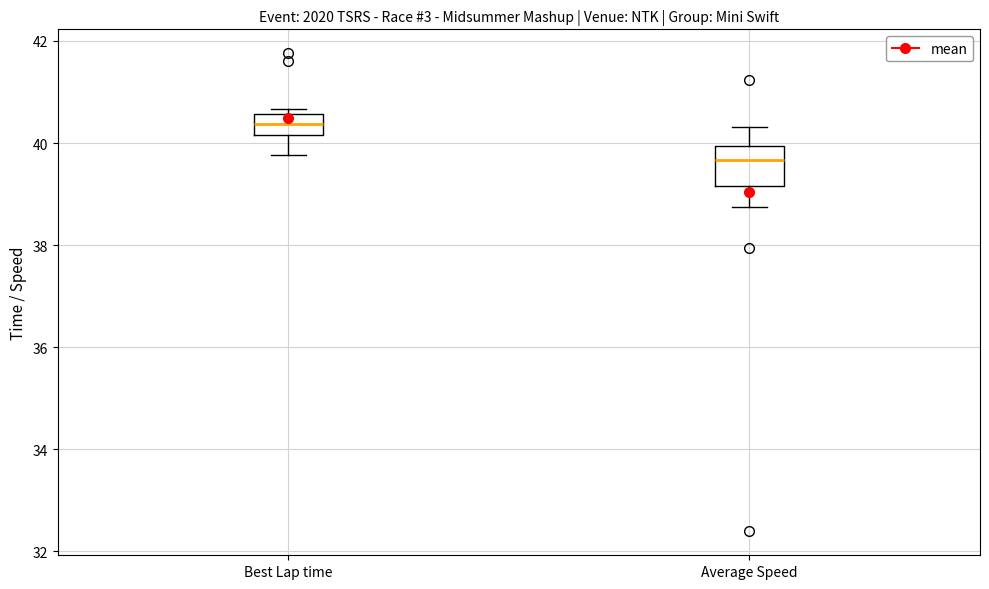

Reading left to right, read every box against the y-axis: the position of its median line, the range the box covers, and the ends of its whiskers. The values are not printed on the chart, so give them approximately, as read against the axis.

Best Lap time: median 40.4, box 40.2 to 40.6, whiskers 39.8 to 40.6 (just above the box's upper edge)
Average Speed: median 39.6, box 39.2 to 40.0, whiskers 38.8 to 40.4